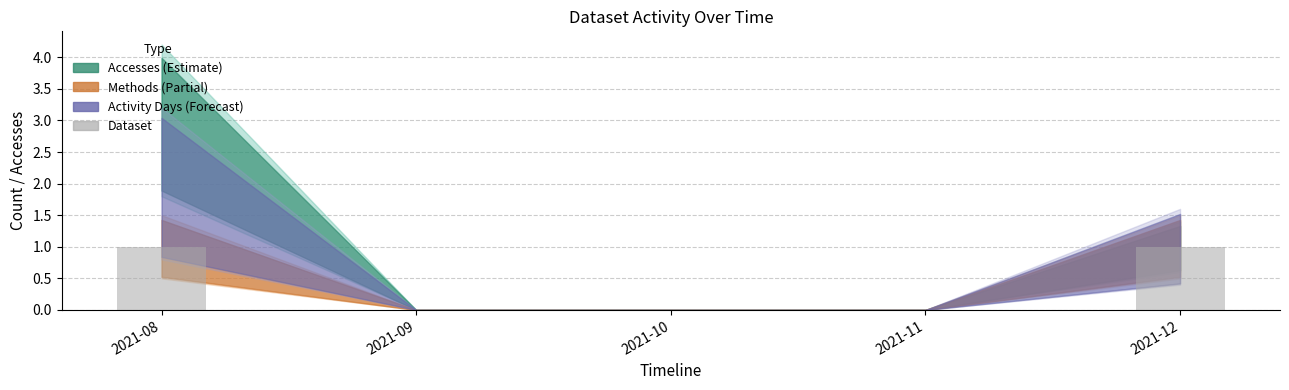

What is the change in value from 2021-08 to 2021-09?

-1